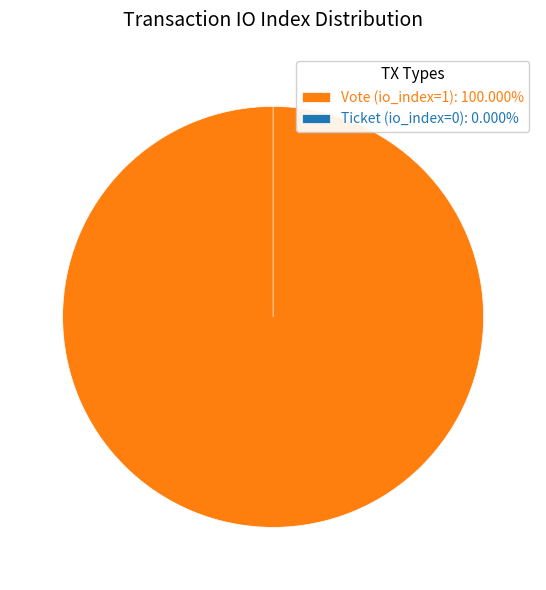

What percentage is the Vote (io_index=1) slice, to the nearest percent?

100%